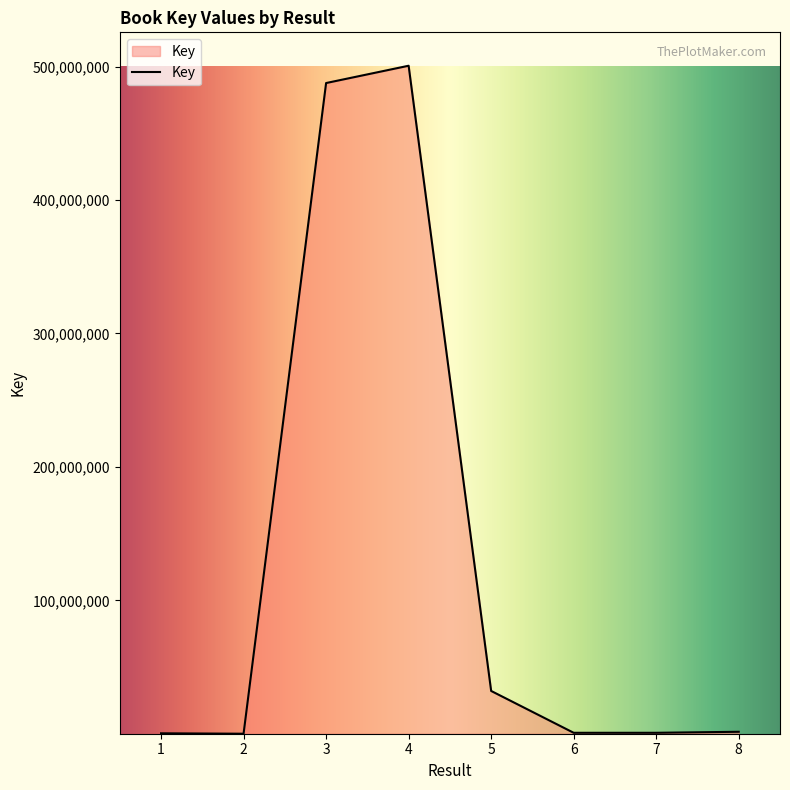

What is the difference between the second highest and second lowest values?

487355905